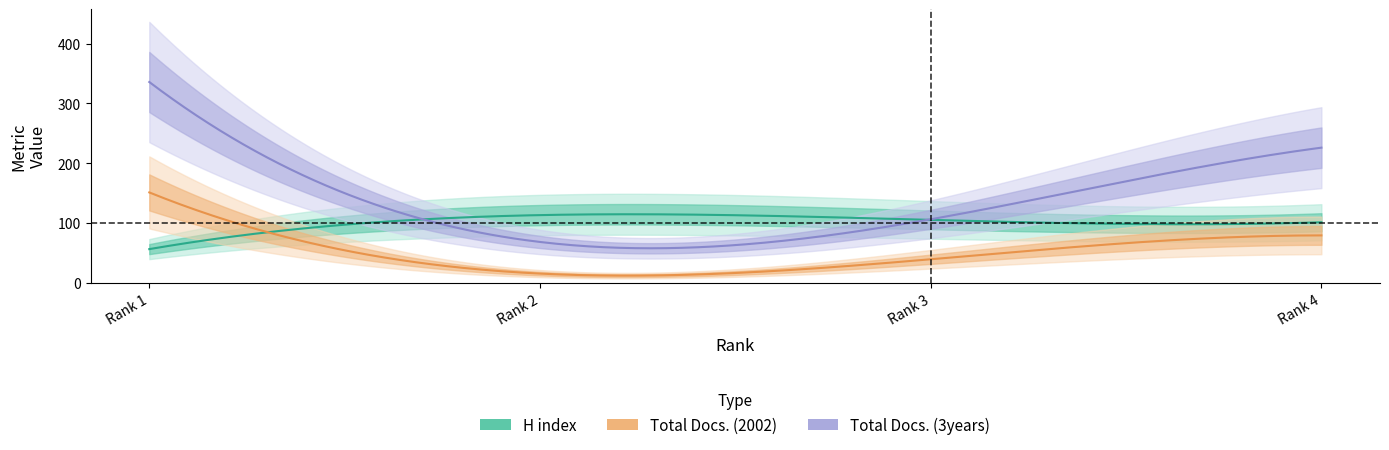

Rank the series by their average value, from lowest to highest.

Total Docs. (2002), H index, Total Docs. (3years)